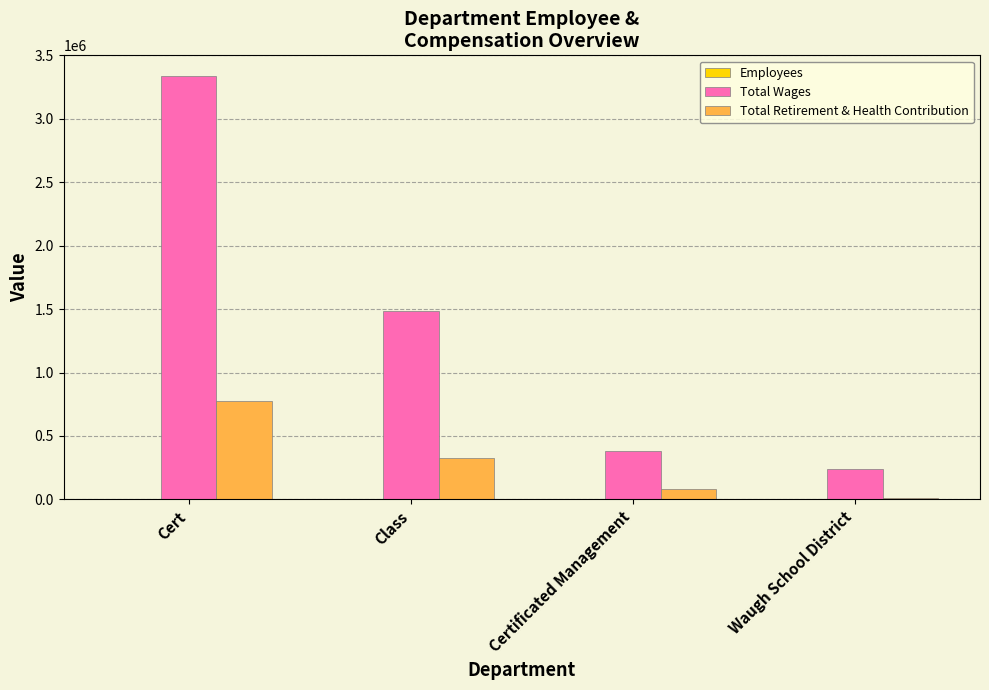

What is the sum of all Total Wages values?

5438643